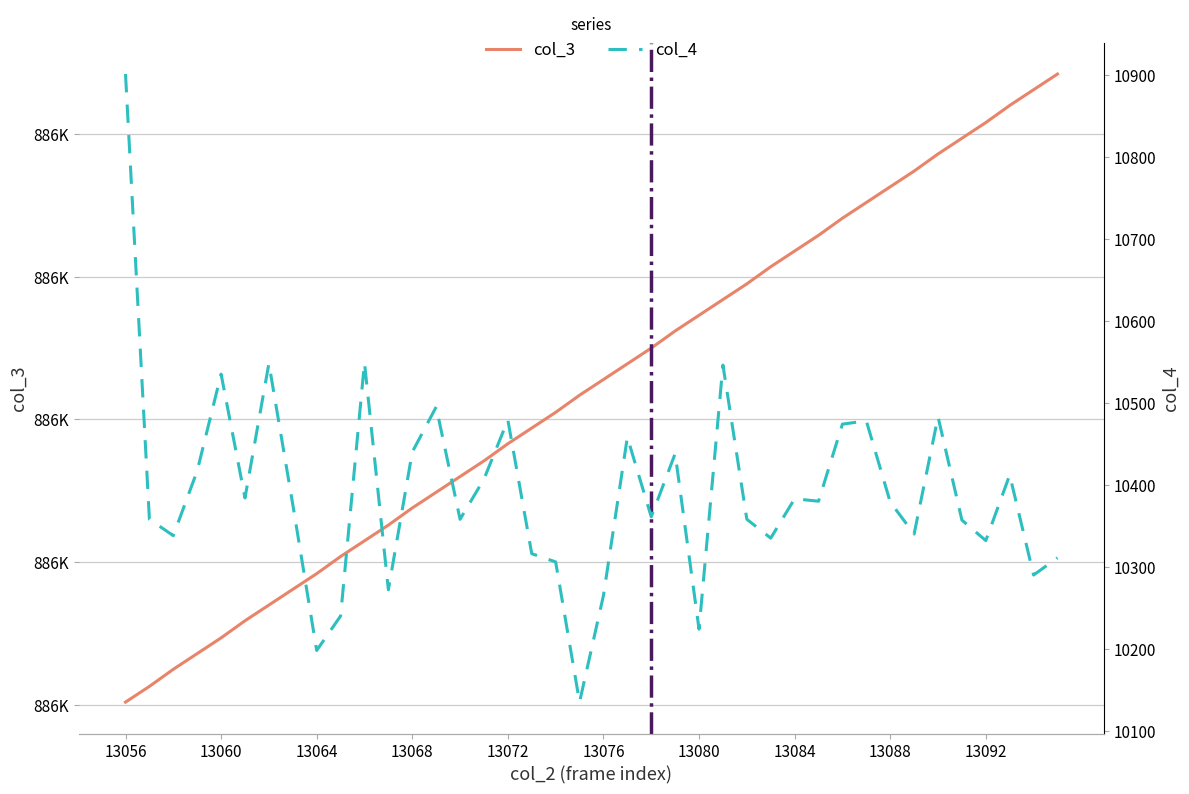

At how many categories does at least one series exceed 662107?

40